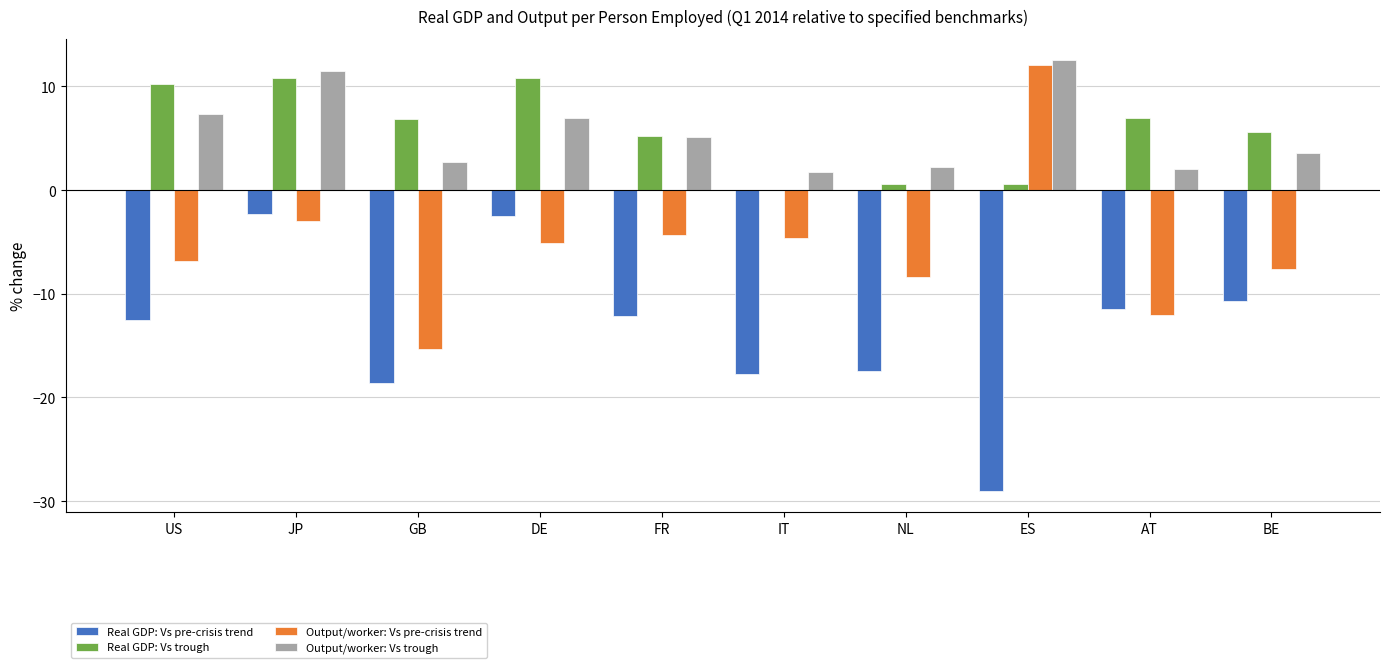

What is the maximum value for Output/worker: Vs trough?

12.5